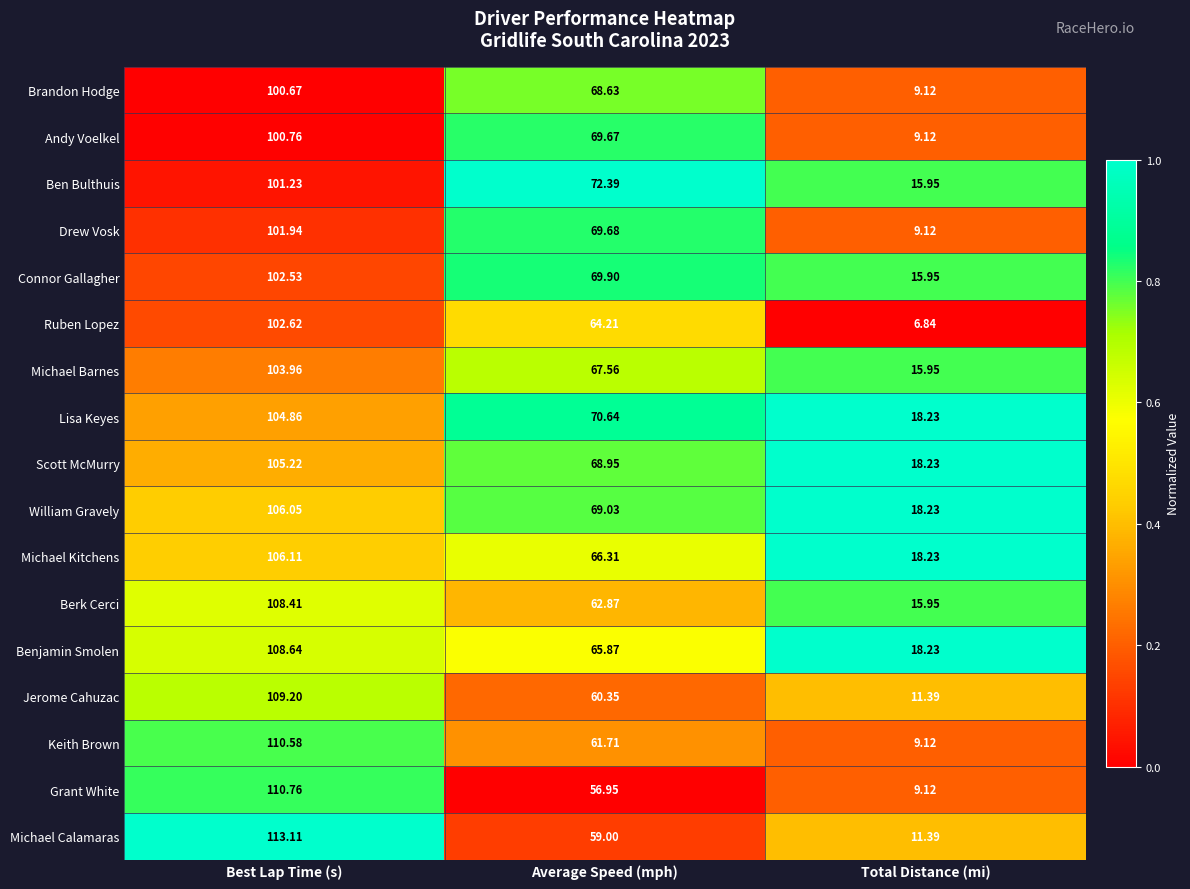

Which series has the largest total across all categories?

Lisa Keyes